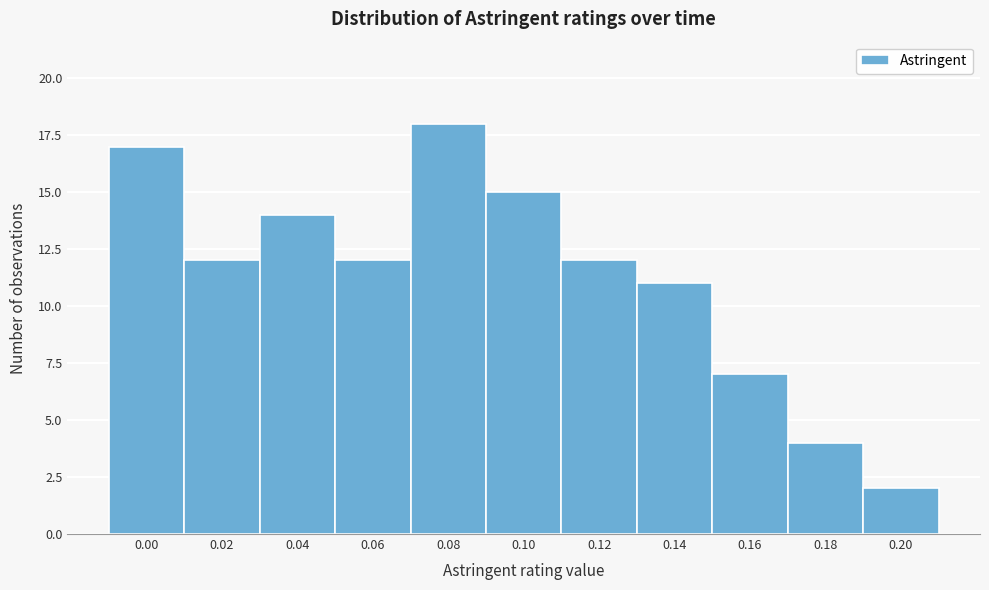

Reading left to right, list all the values displayed in this chart.

0.00=17	0.02=12	0.04=14	0.06=12	0.08=18	0.10=15	0.12=12	0.14=11	0.16=7	0.18=4	0.20=2